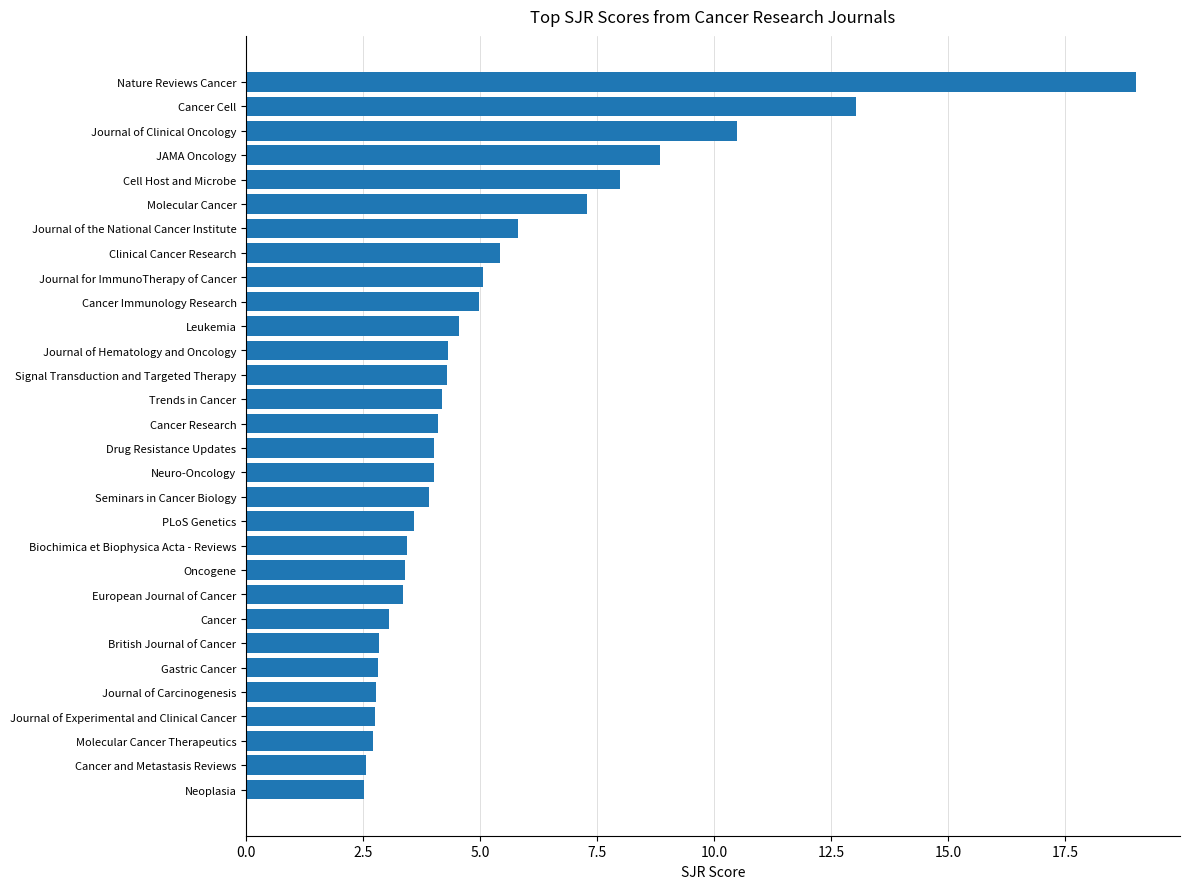

True or false: the data shows 4.2 at Trends in Cancer.

True